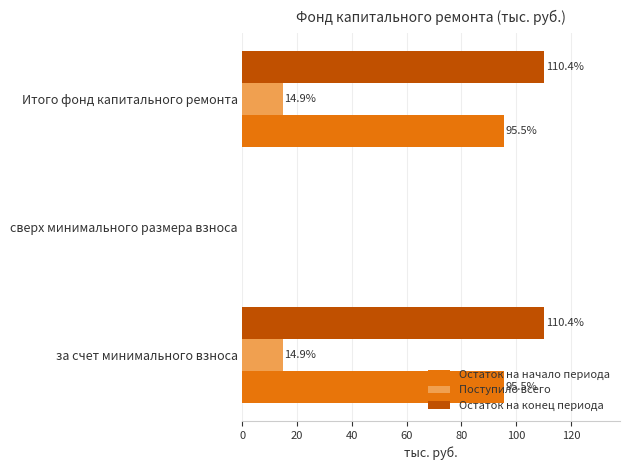

Is the value of Остаток на начало периода at за счет минимального взноса greater than the value of Поступило всего at сверх минимального размера взноса?

Yes